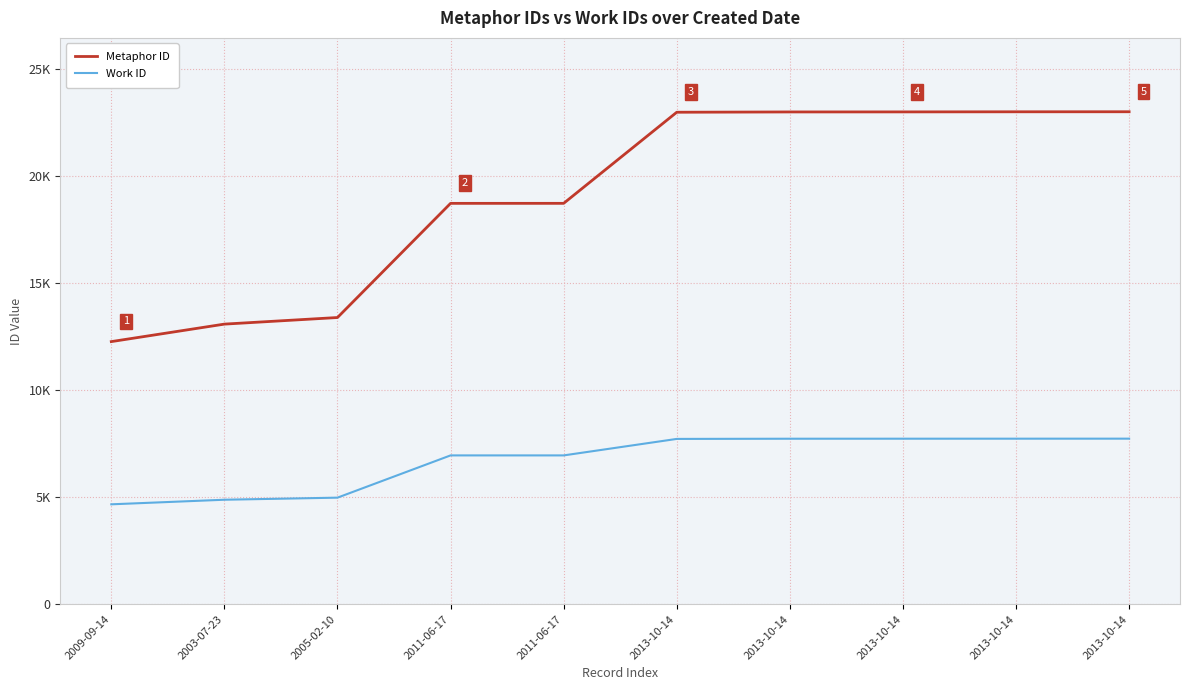

Reading left to right, extract all data points from this chart.

Metaphor ID: 12261	13078	13386	18717	18718	22972	22986	22988	22993	22995
Work ID: 4663	4877	4974	6947	6947	7717	7726	7727	7728	7729